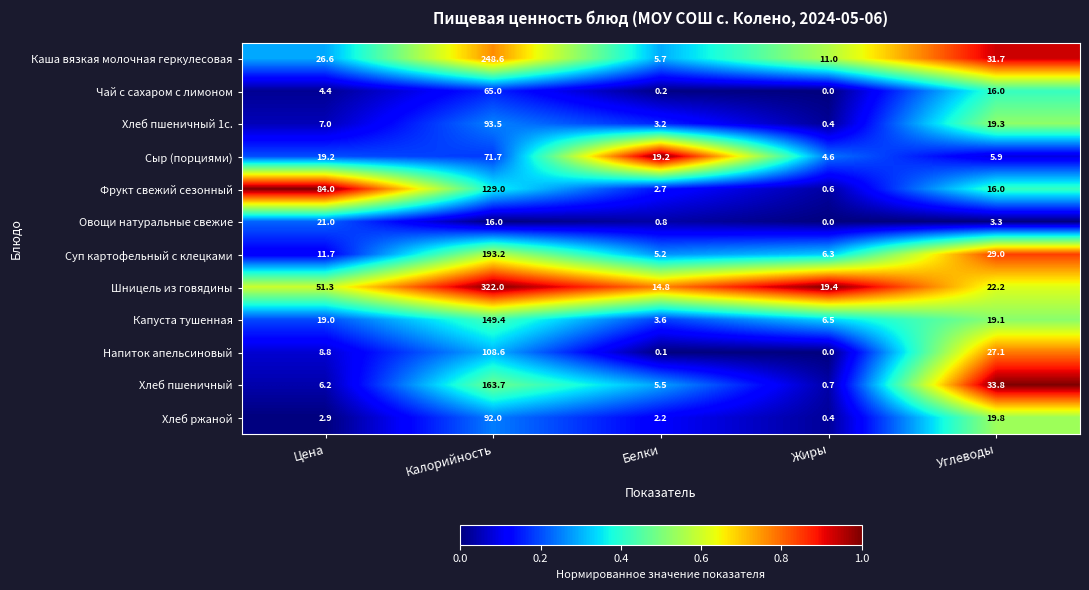

Which series has the largest total across all categories?

Шницель из говядины